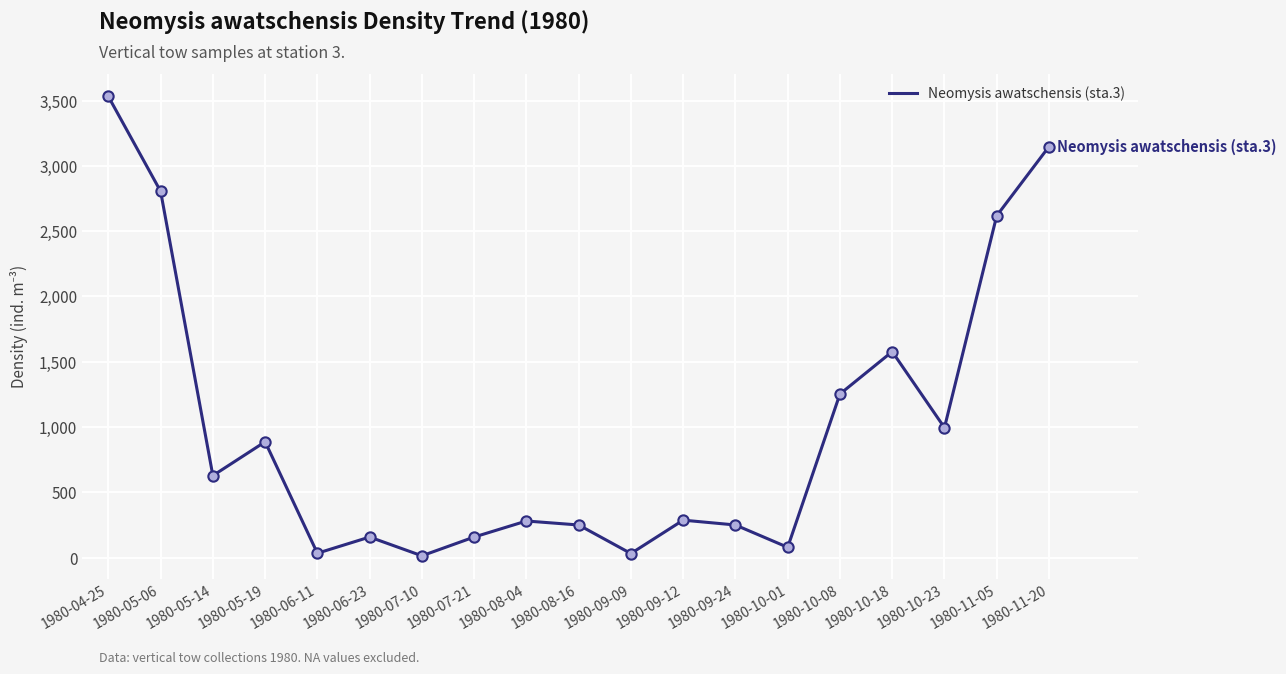

What is the change in value from 1980-04-25 to 1980-09-12?

-3244.3